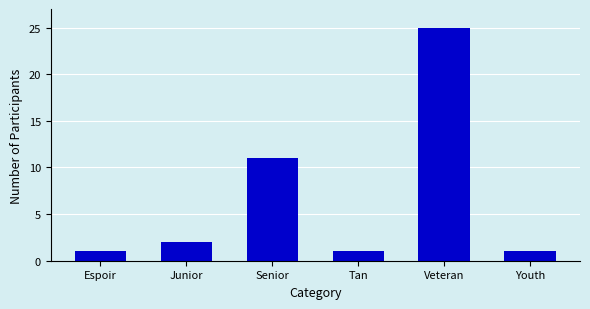

Reading right to left, list all the values displayed in this chart.

1	25	1	11	2	1